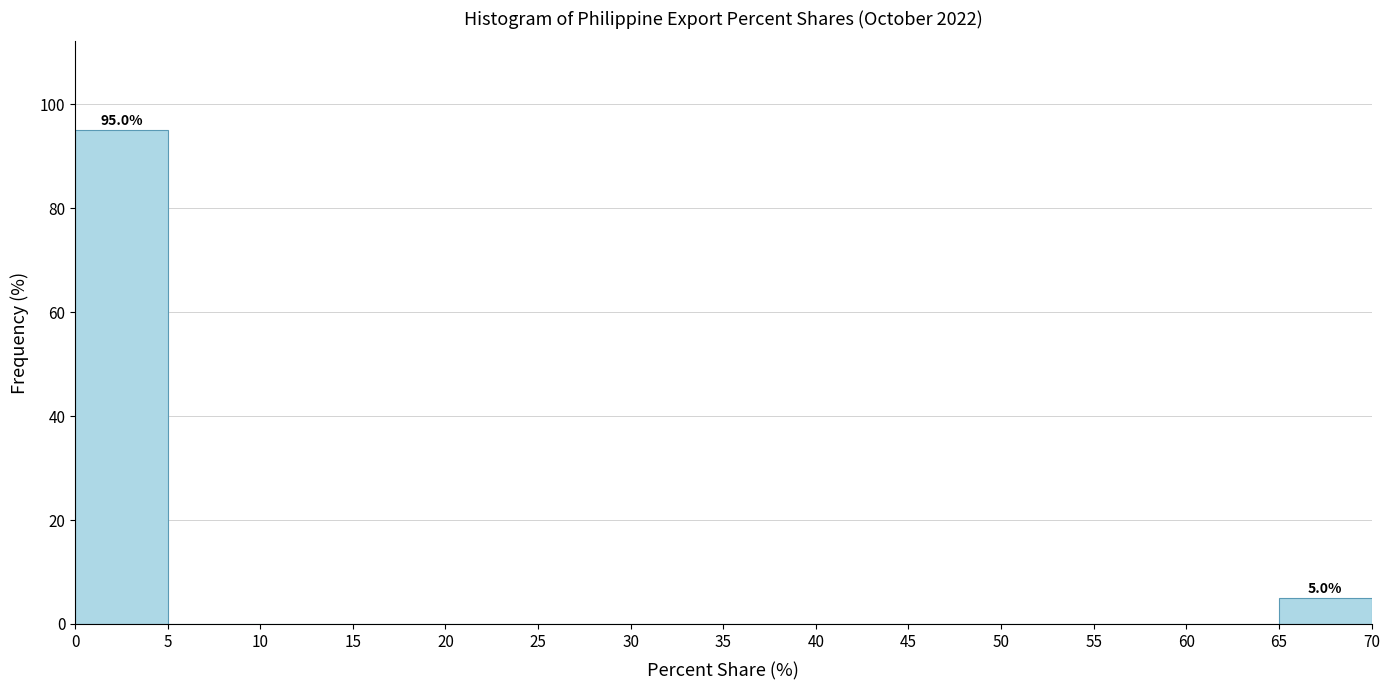

Which range on the x-axis has the tallest bar?

0 to 5